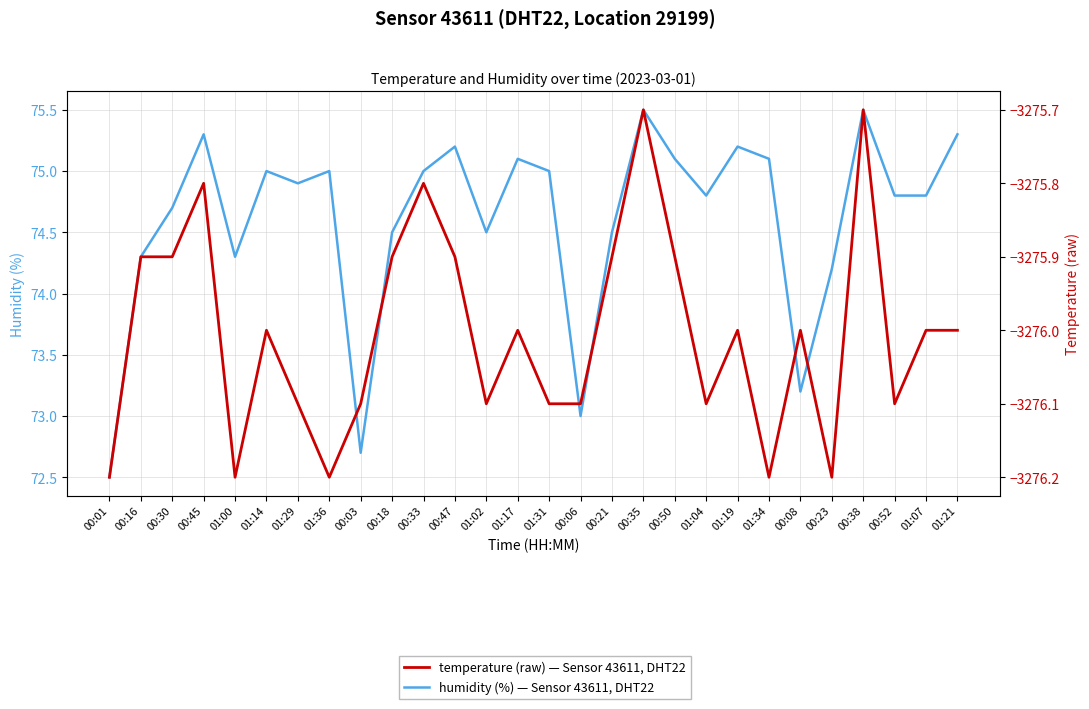

Rank the series by their average value, from lowest to highest.

temperature, humidity